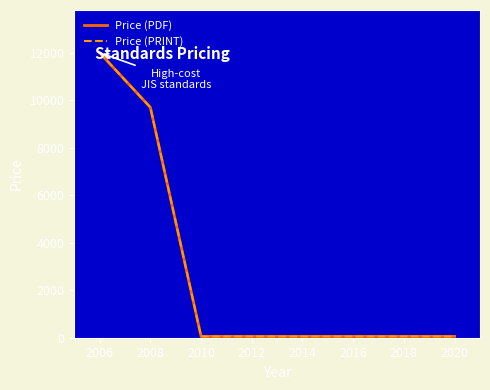

Does the chart have visible grid lines?

No